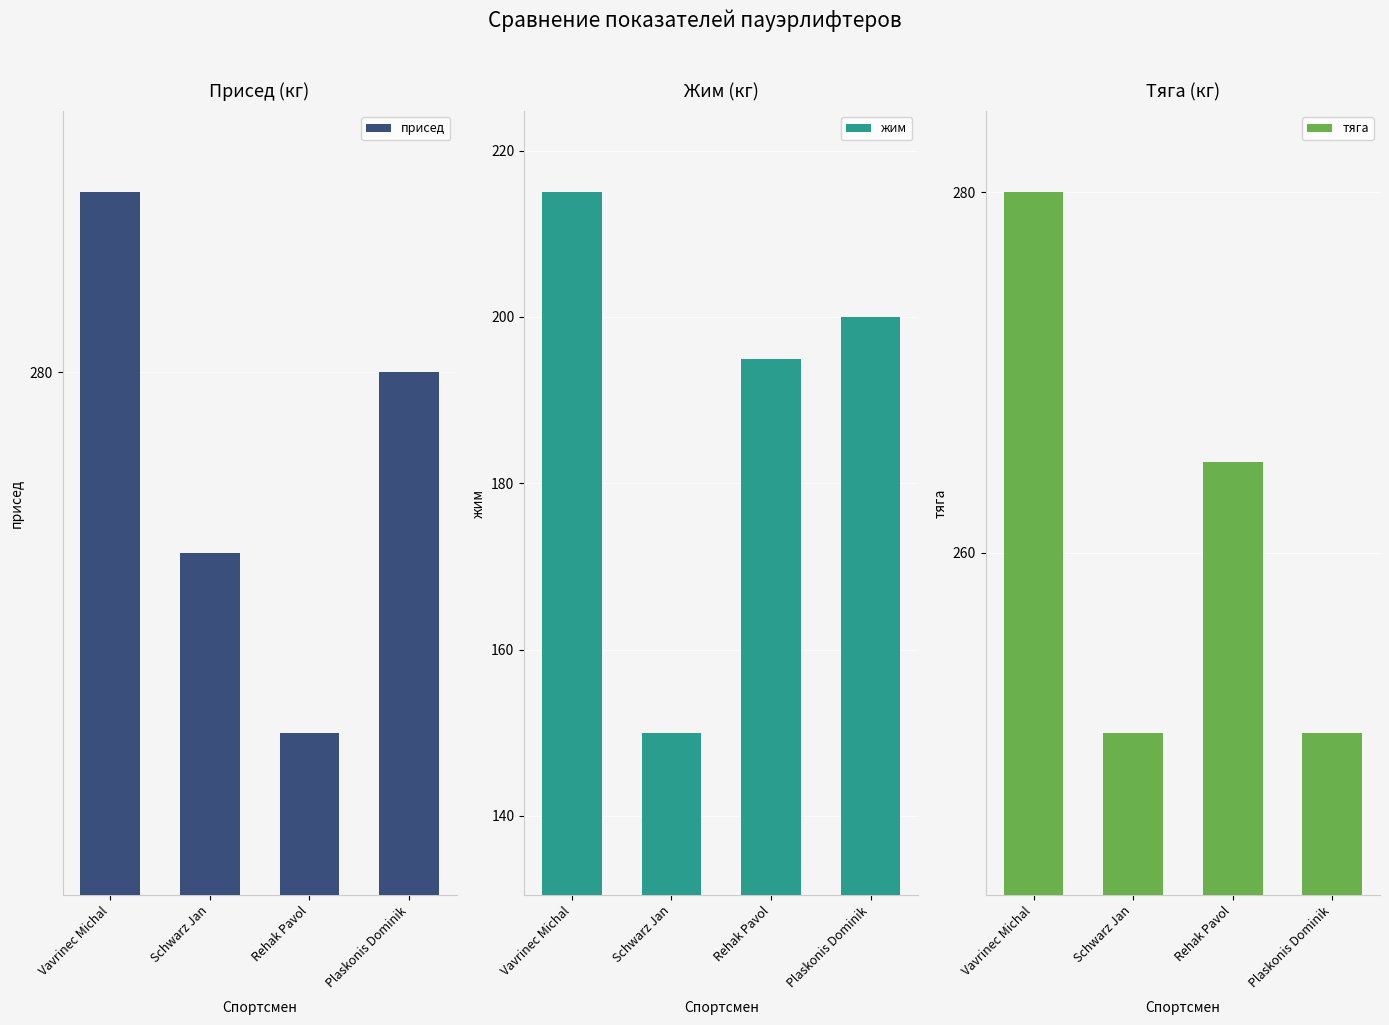

What position from the right is Schwarz Jan?

3